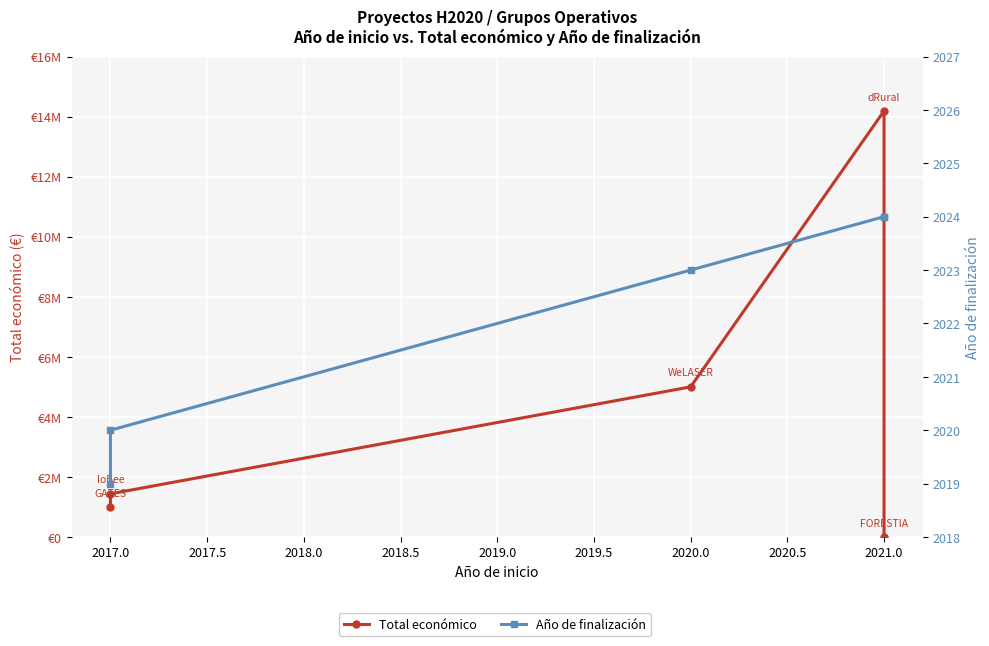

After their last crossing, which series has the higher values: Año de finalización or Total económico?

Año de finalización